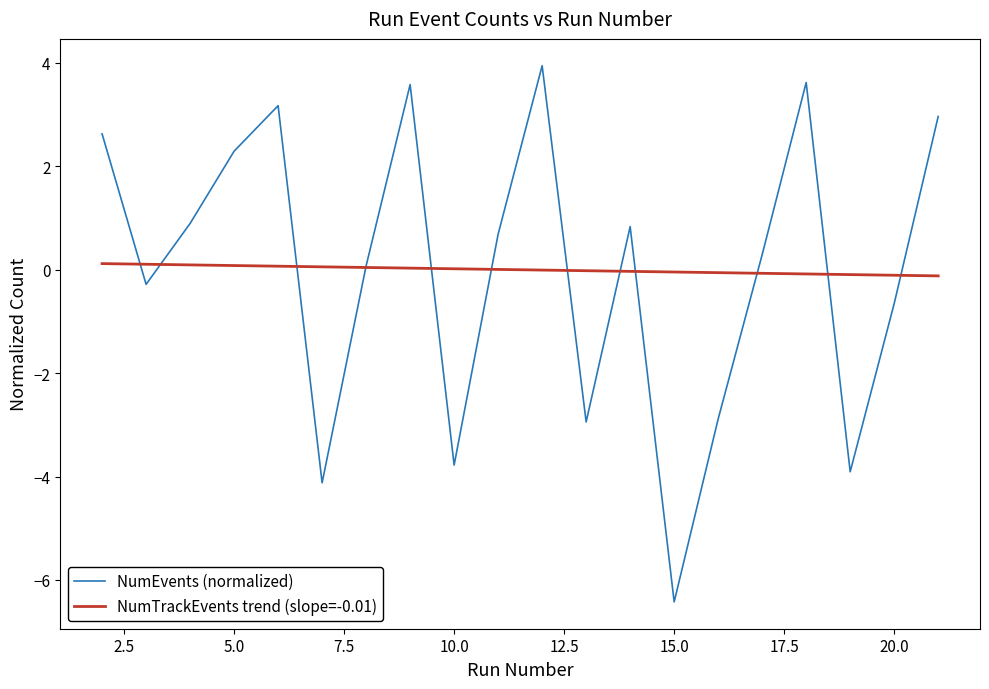

What is the maximum value shown in the chart?

3.9